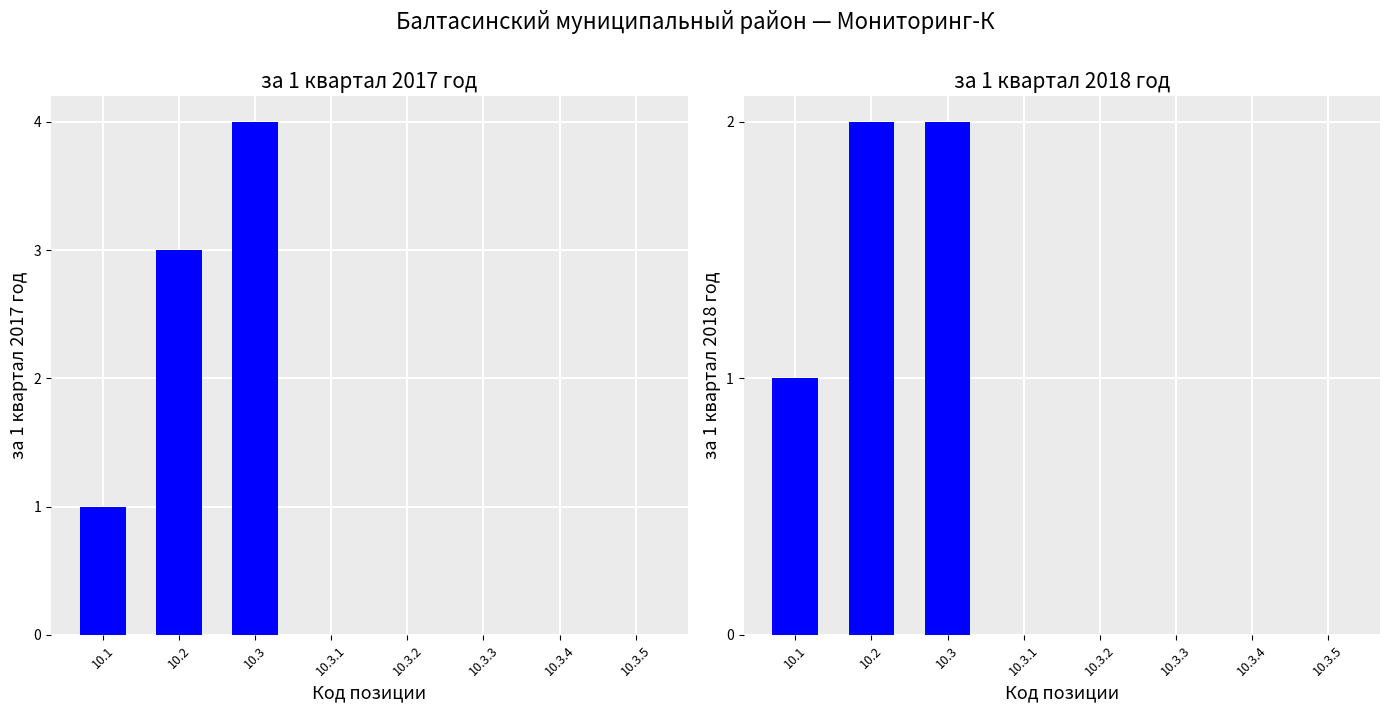

What are all the series names shown in the legend?

за 1 квартал 2017 год, за 1 квартал 2018 год